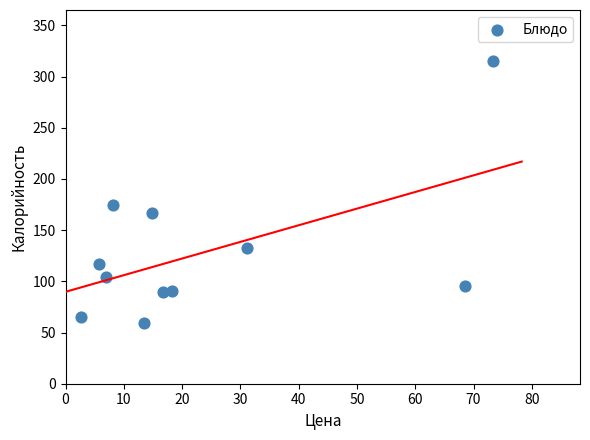

What Y value in the scatter plot is closest to 187?

174.8